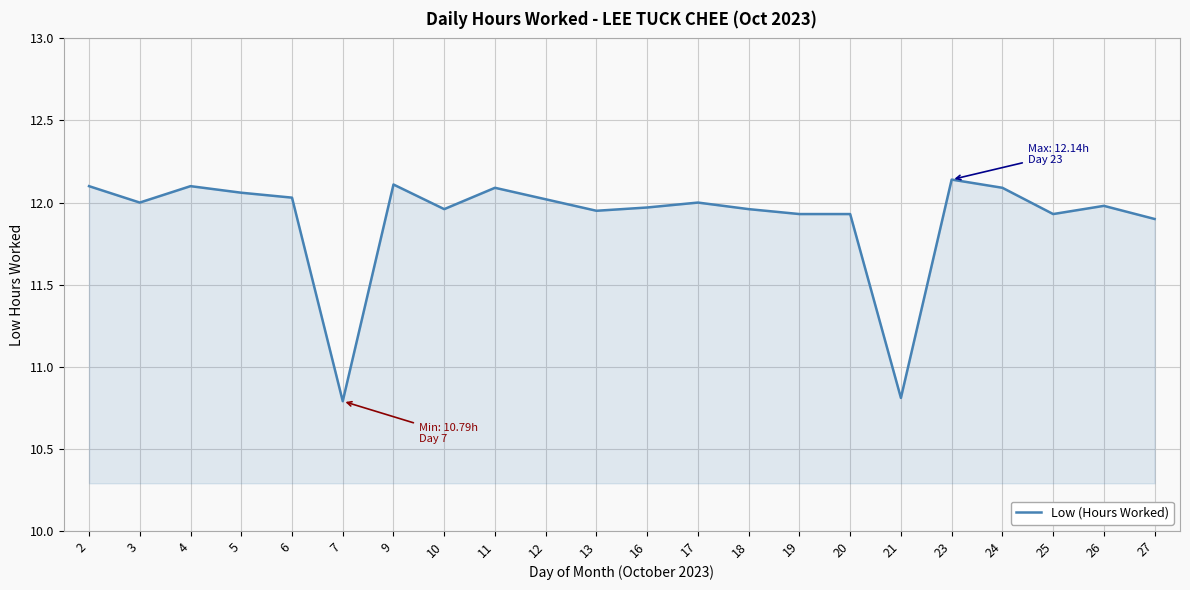

The value at 23 is 12.1. True or false?

True